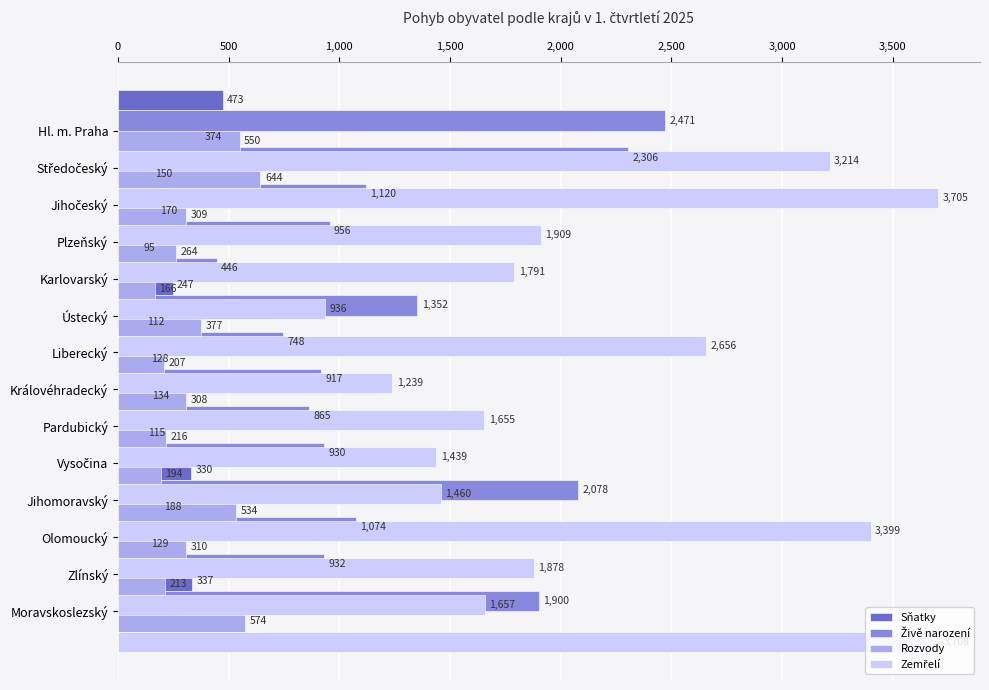

Is it true that Živě narození equals 1709 at Jihočeský?

False